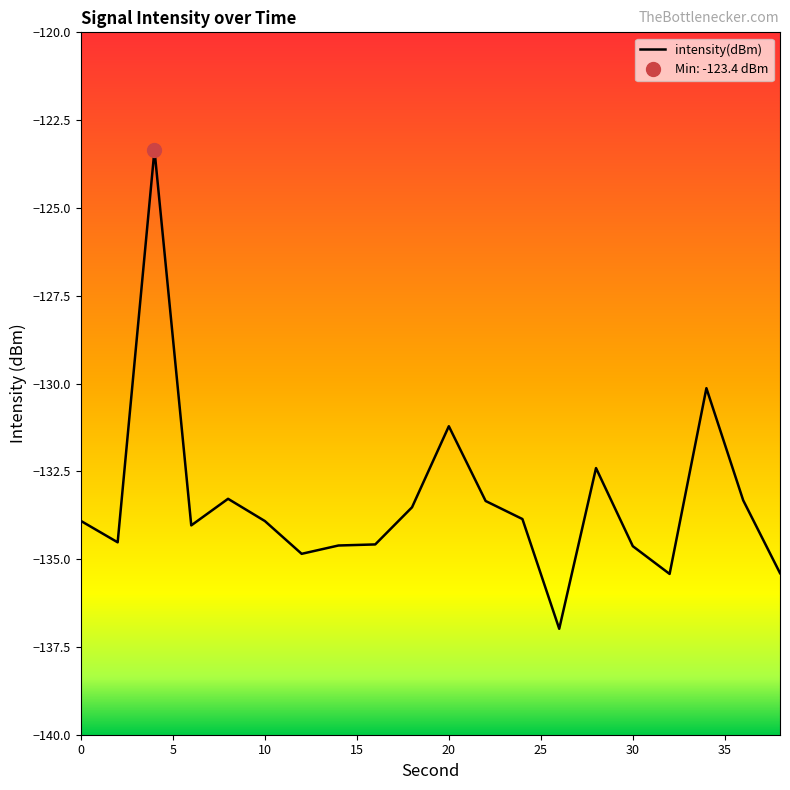

List the labels in order of value, largest first.

4, 34, 20, 28, 8, 36, 22, 18, 24, 0, 10, 6, 2, 16, 14, 30, 12, 38, 32, 26